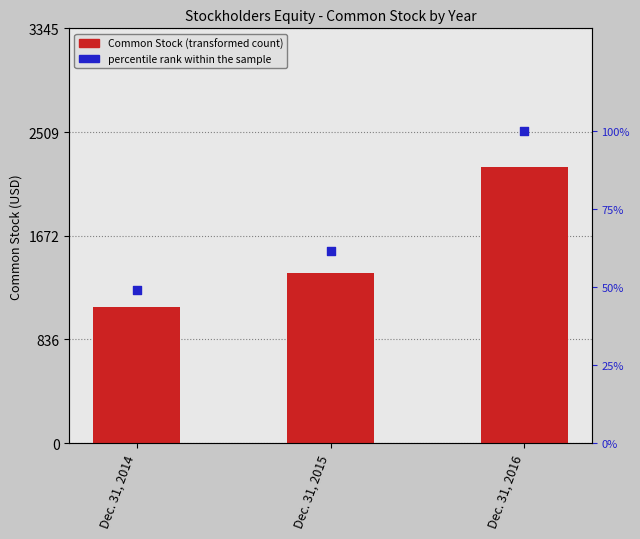

At which category is the sum across all series the highest?

Dec. 31, 2016